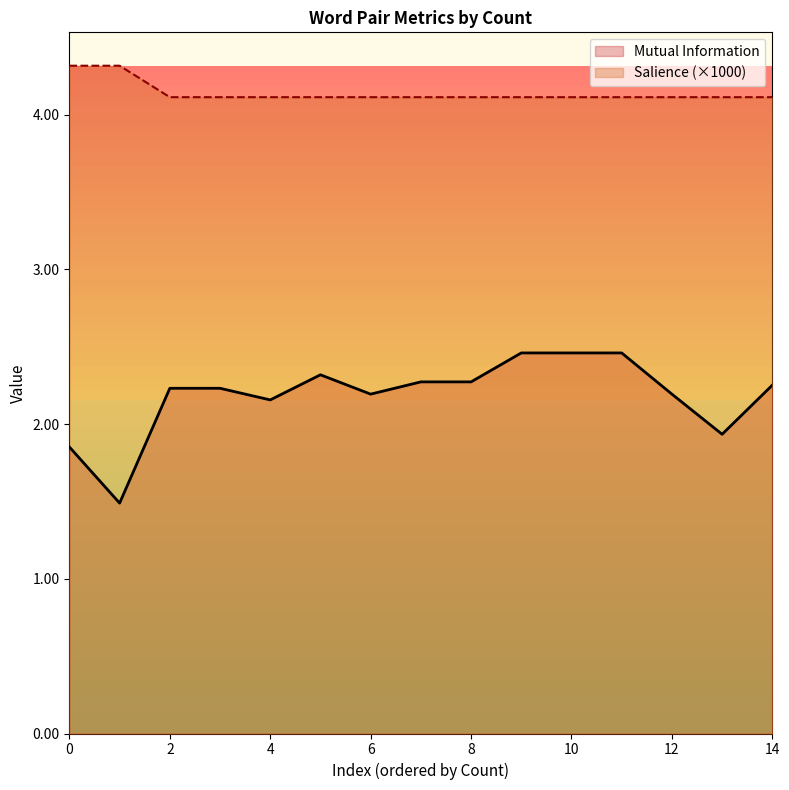

Is it true that Mutual Information equals 2.8 at 0?

False